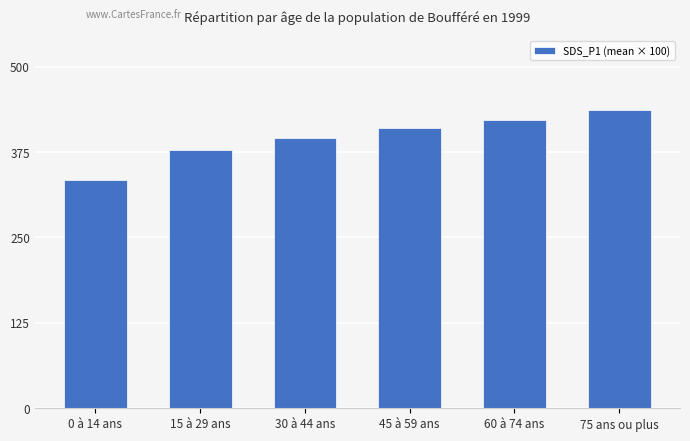

Reading right to left, list all the values displayed in this chart.

75 ans ou plus=436.0	60 à 74 ans=422.2	45 à 59 ans=410.2	30 à 44 ans=396.2	15 à 29 ans=377.8	0 à 14 ans=334.3